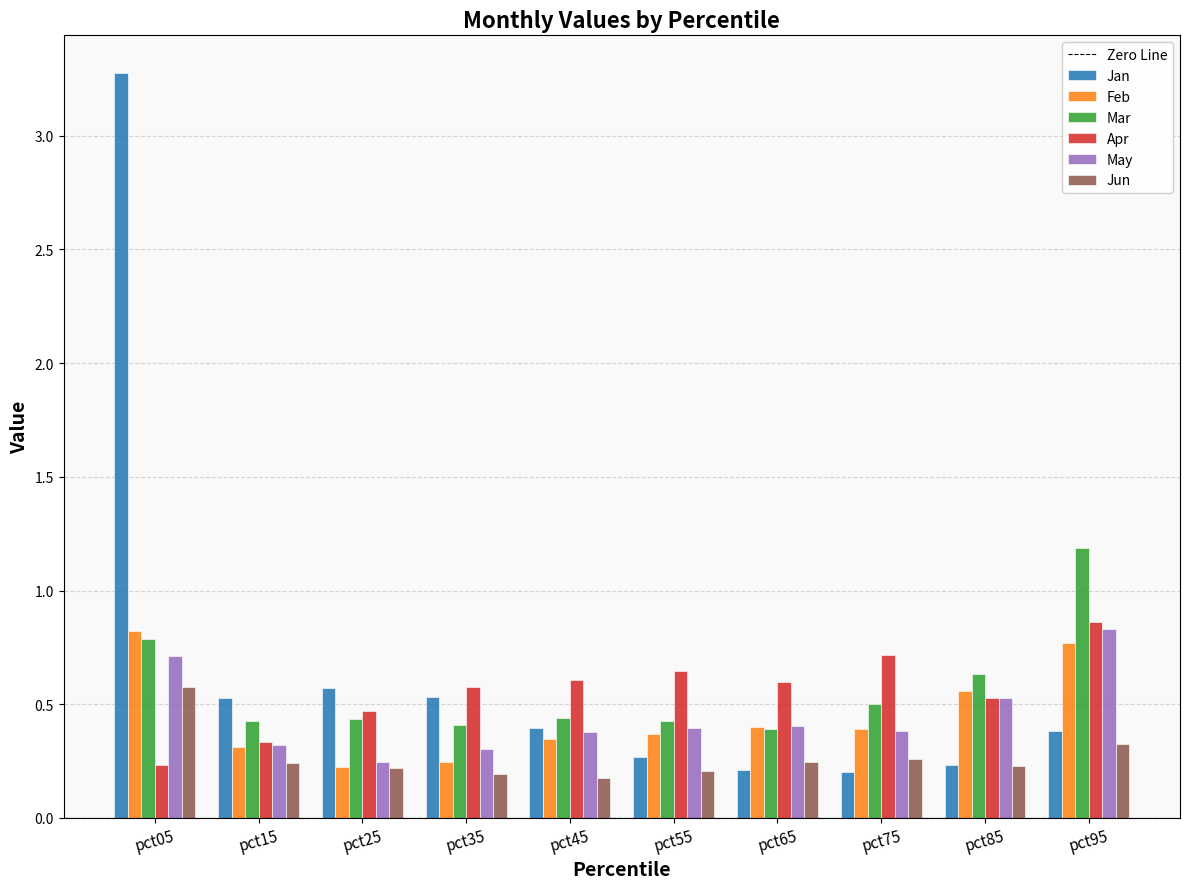

What is the total value across all series at pct25?

2.2